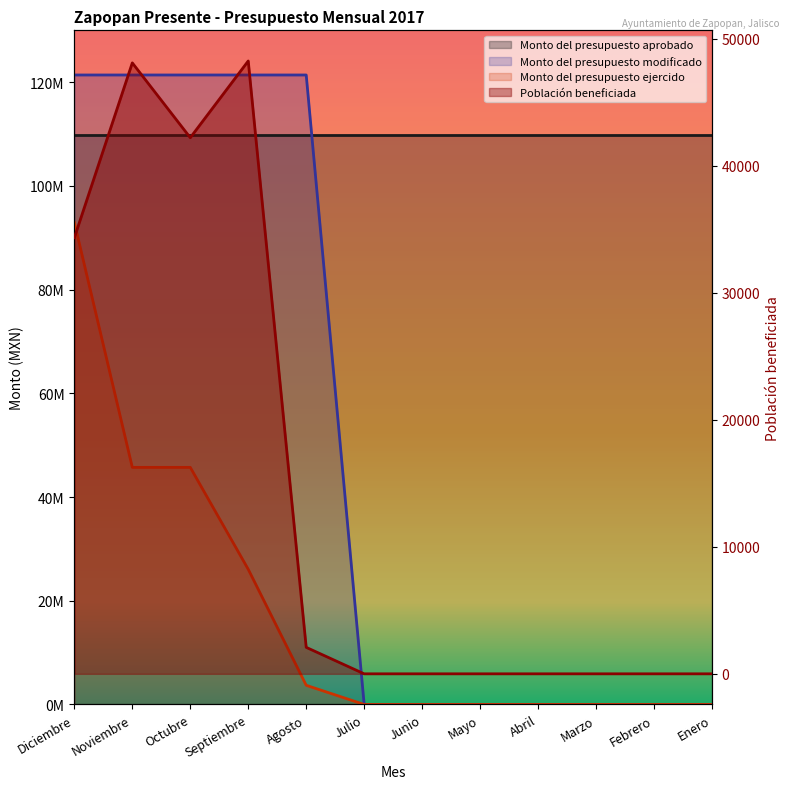

Reading left to right, what are all the values shown in this chart?

Monto del presupuesto modificado: 121389270.0	121389270.0	121389270.0	121389270.0	121389270.0	0.0	0.0	0.0	0.0	0.0	0.0	0.0
Monto del presupuesto ejercido: 92951664.7	45721506.0	45721506.0	26060367.0	3696269.4	0.0	0.0	0.0	0.0	0.0	0.0	0.0
Población beneficiada: 34347.0	48118.0	42225.0	48268.0	2085.0	0.0	0.0	0.0	0.0	0.0	0.0	0.0